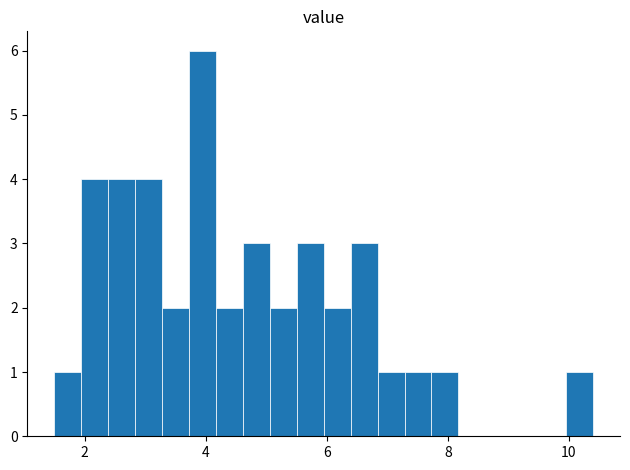

Read against the x-axis, roughly where is the centre of the tallest bar?

4.0